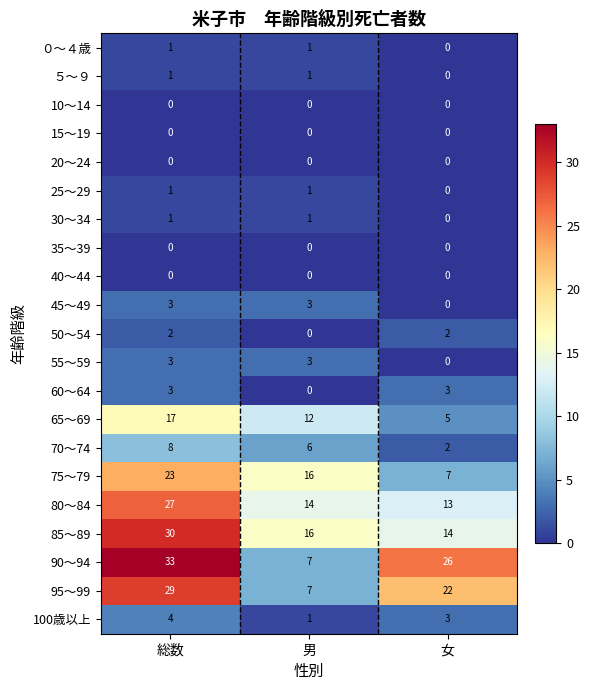

Which series has the widest spread of values?

90～94